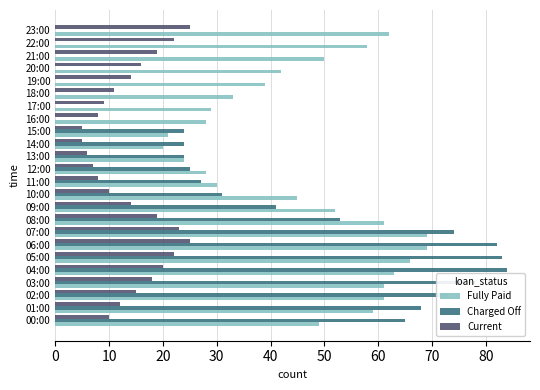

What is the sum of all Charged Off values?

856